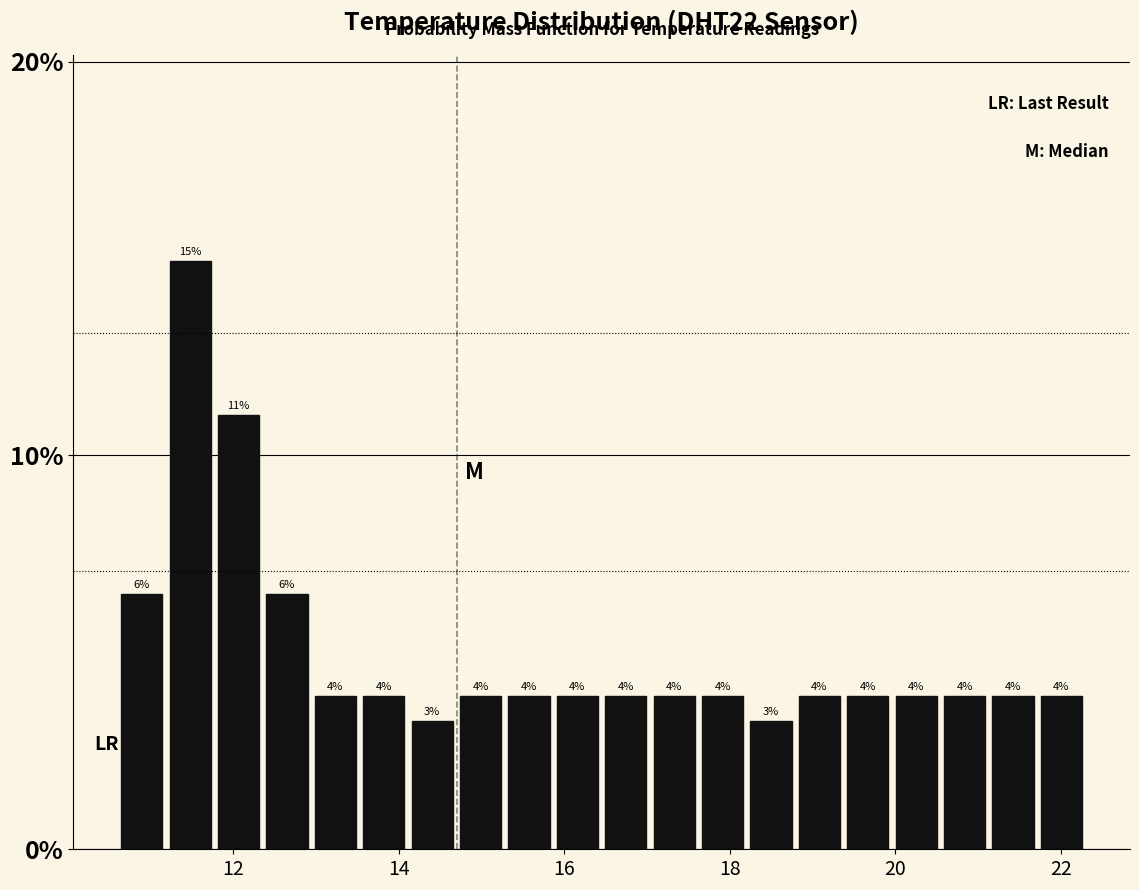

Read against the x-axis, roughly where is the centre of the tallest bar?

11.4